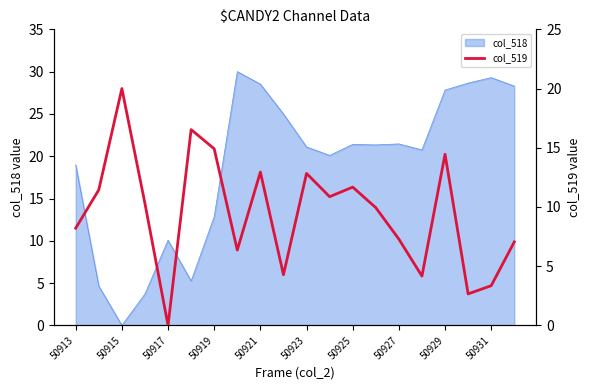

How many interior local peaks (higher than both neighbors) does the data have?

6